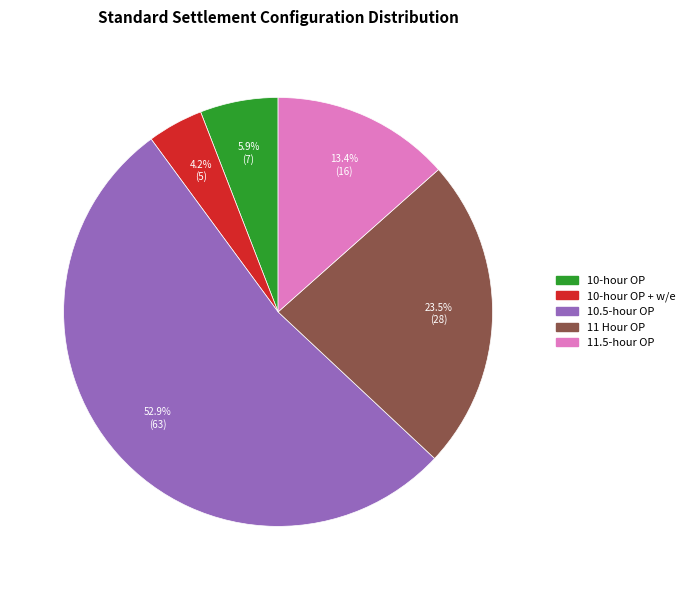

Is there a majority slice in this chart?

Yes